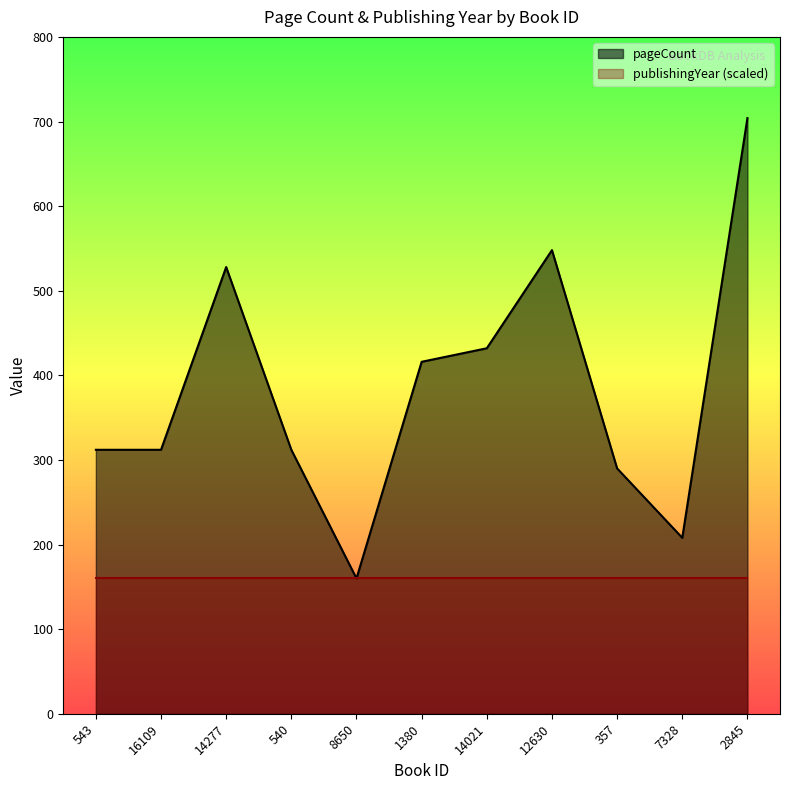

At which category does the data reach its first local valley?

8650